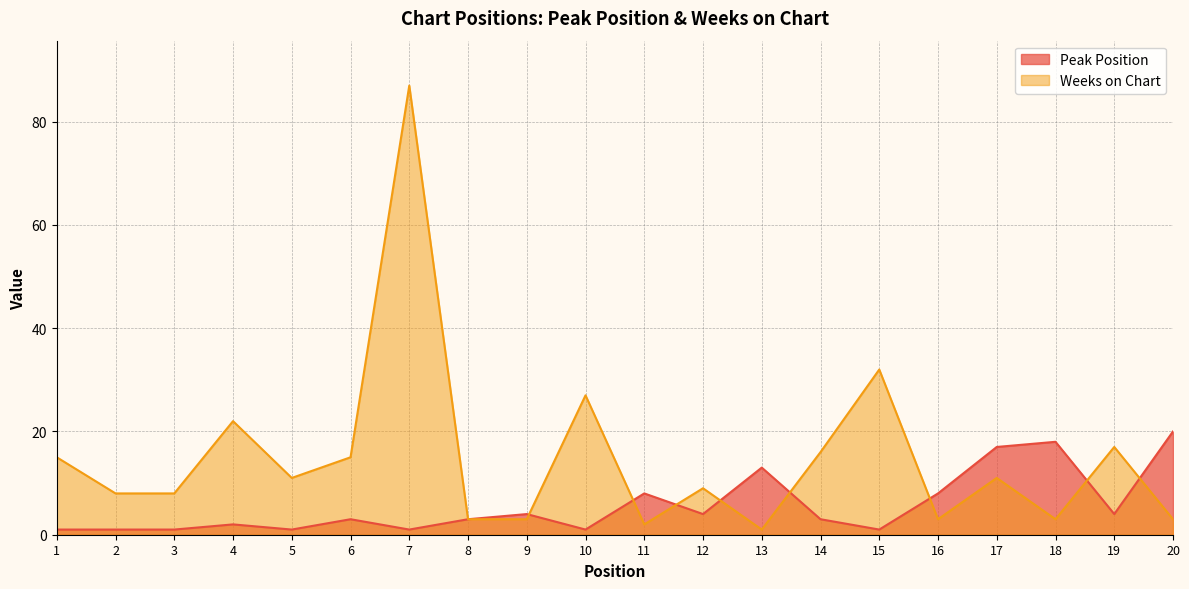

Reading left to right, extract all data points from this chart.

Peak Position: 1	1	1	2	1	3	1	3	4	1	8	4	13	3	1	8	17	18	4	20
Weeks on Chart: 15	8	8	22	11	15	87	3	3	27	2	9	1	16	32	3	11	3	17	3